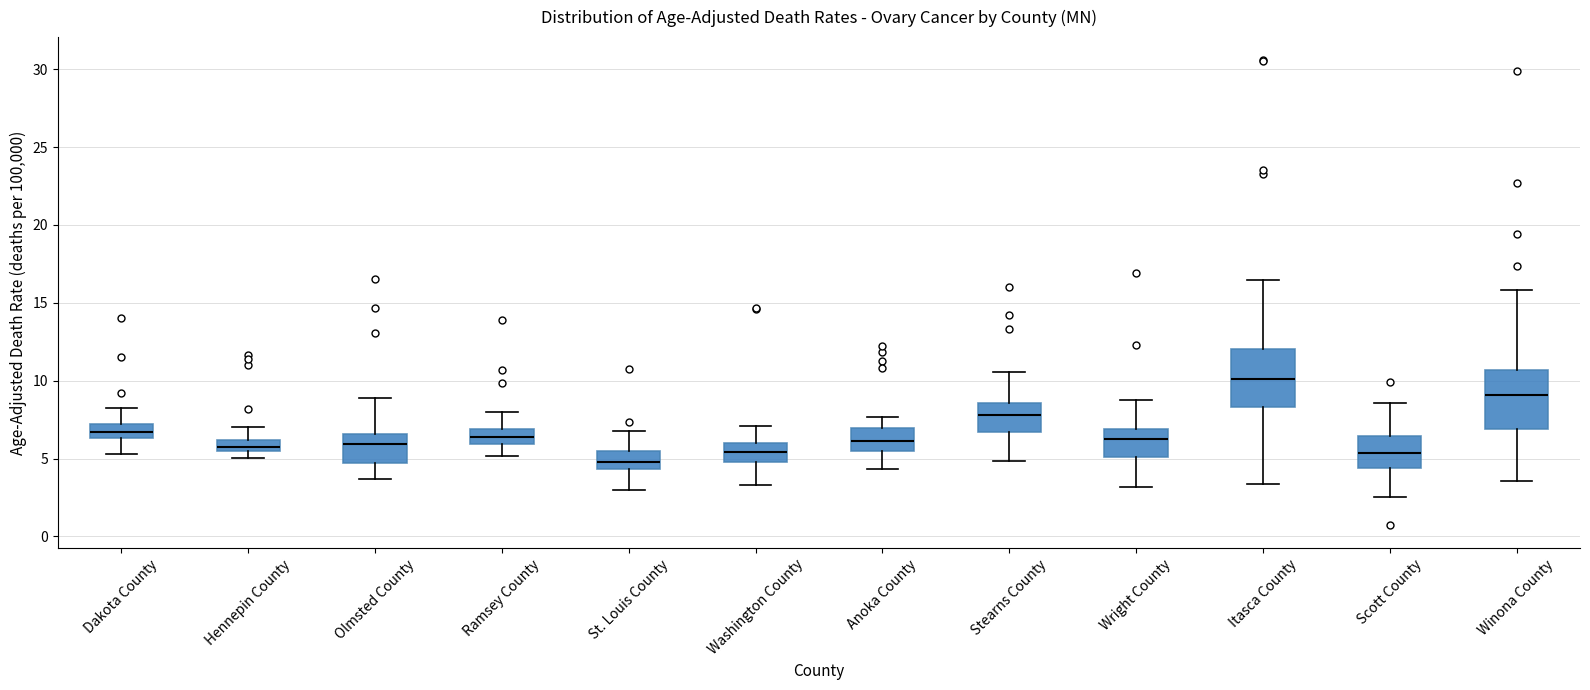

Which box's median line is the lowest?

St. Louis County